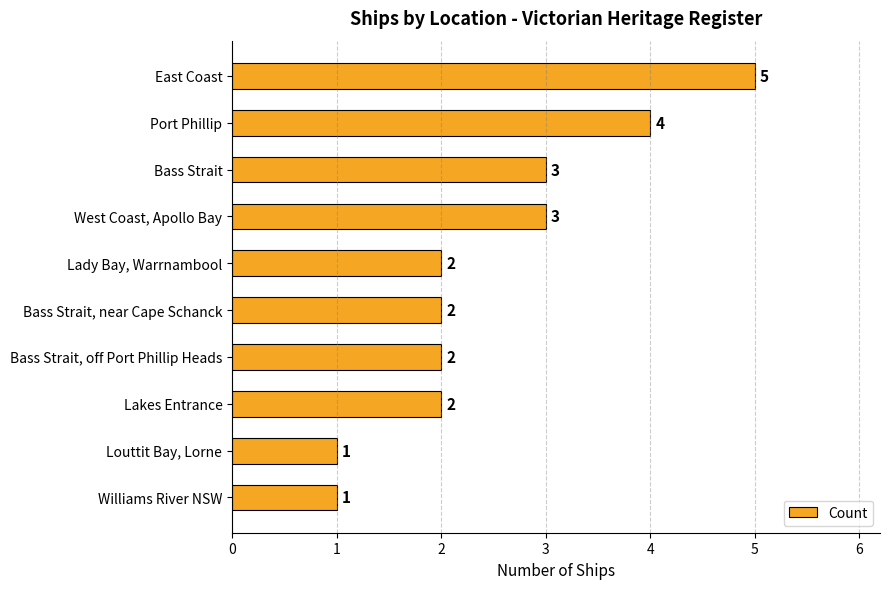

Reading top to bottom, what are all the values shown in this chart?

5	4	3	3	2	2	2	2	1	1